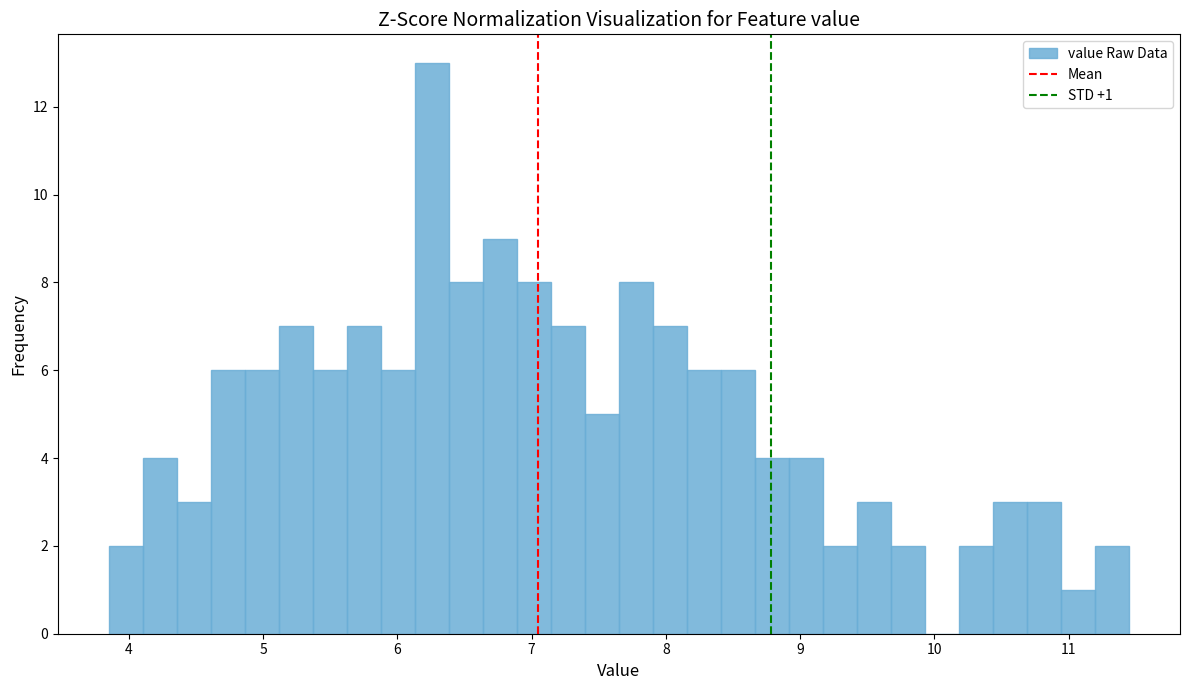

Around what value on the x-axis is the tallest bar? Give the approximate position of its centre, as read against the axis.

6.3